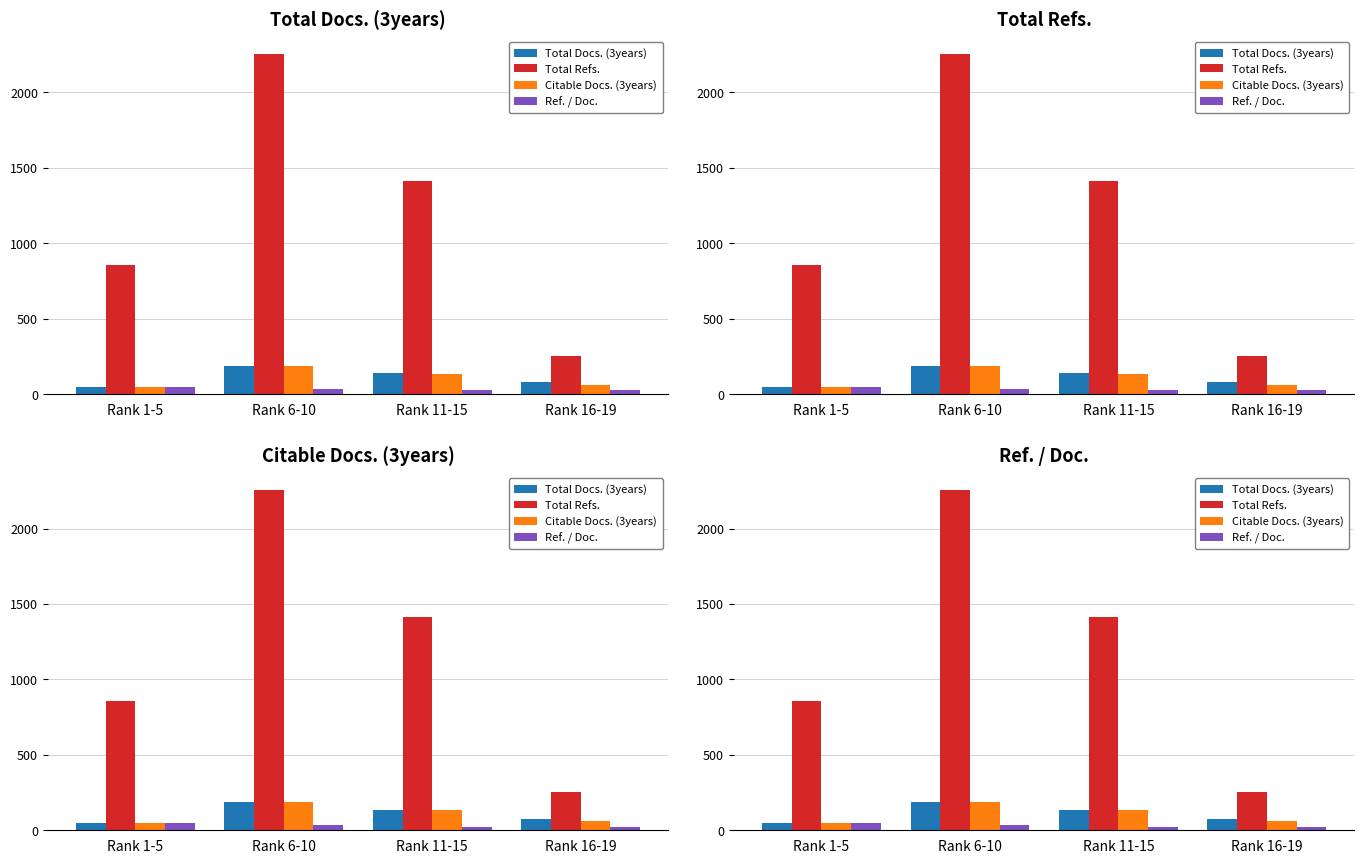

Rank the series by their maximum value, from highest to lowest.

Total Refs., Total Docs. (3years), Citable Docs. (3years), Ref. / Doc.